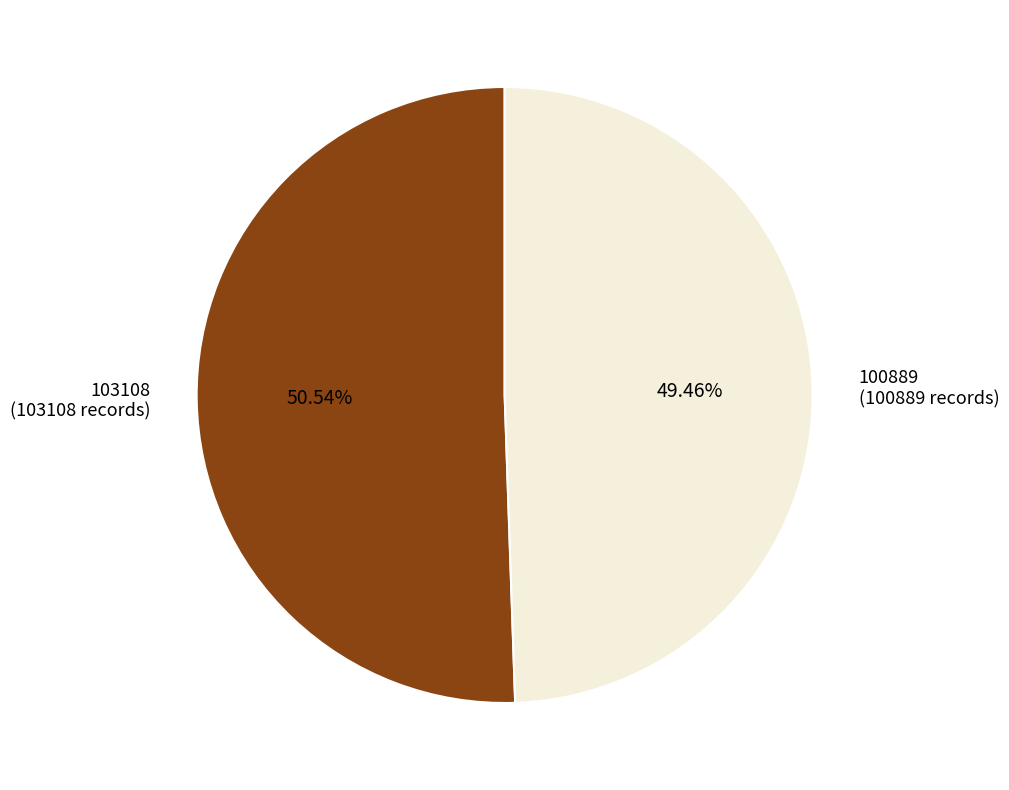

Is there any slice that represents more than half of the pie?

Yes